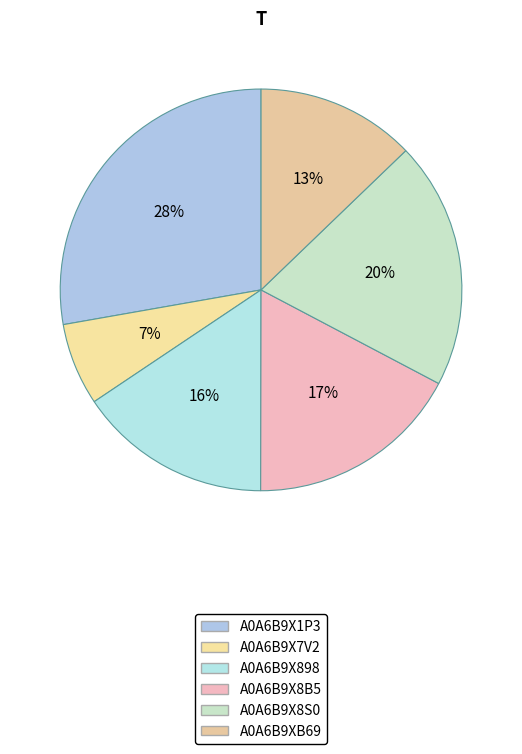

To the nearest percent, what portion does A0A6B9X8B5 represent?

17%